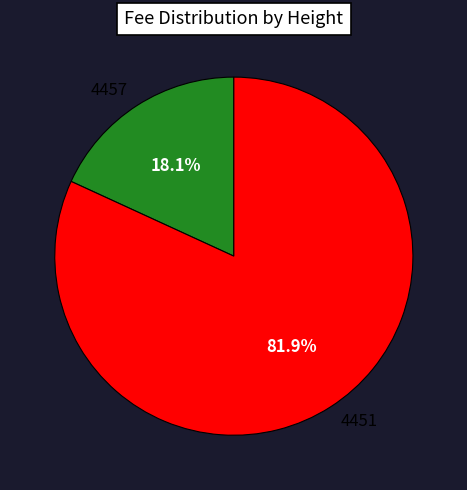

Approximately how many times larger is the value at 4457 compared to 4451?

0.2